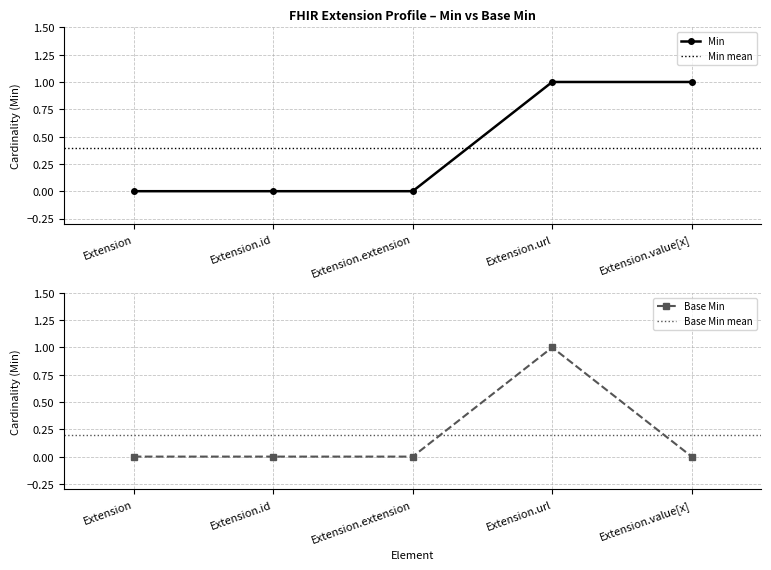

Which series has the widest spread of values?

Min